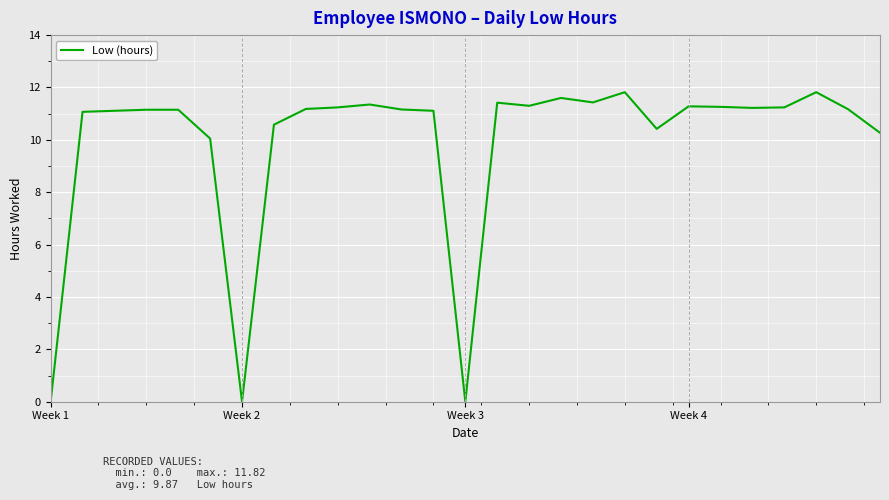

What is the maximum value shown in the chart?

11.8